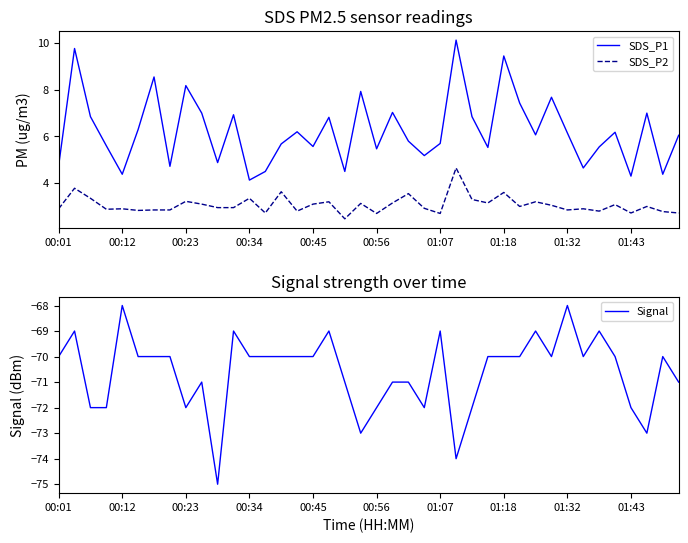

How many interior local peaks does the Signal series have?

10